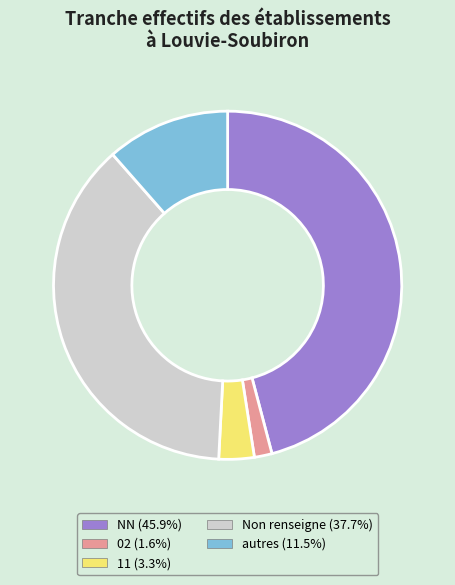

Does 02 (1.6%) account for over 50% of the chart?

No